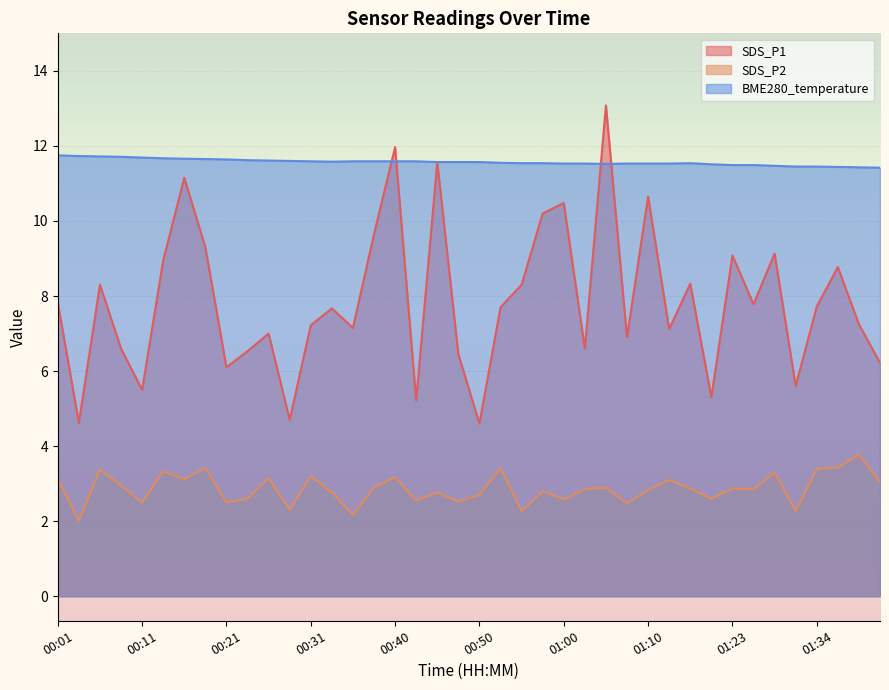

What is the difference between the highest and lowest values at 01:26?

8.6